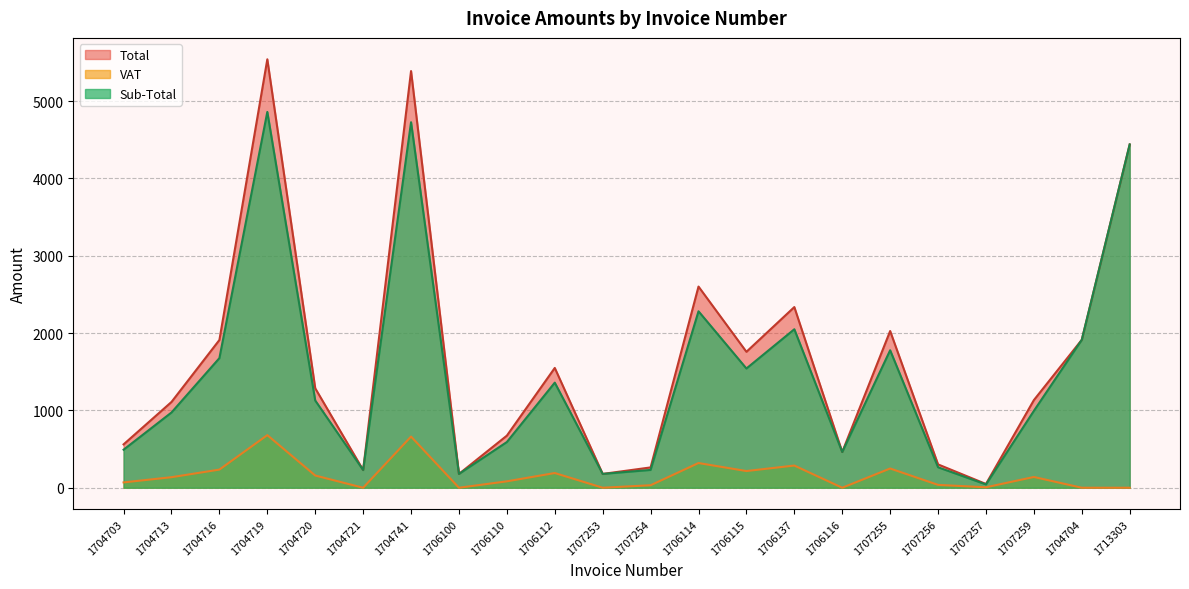

True or false: Total and VAT cross at least once.

False